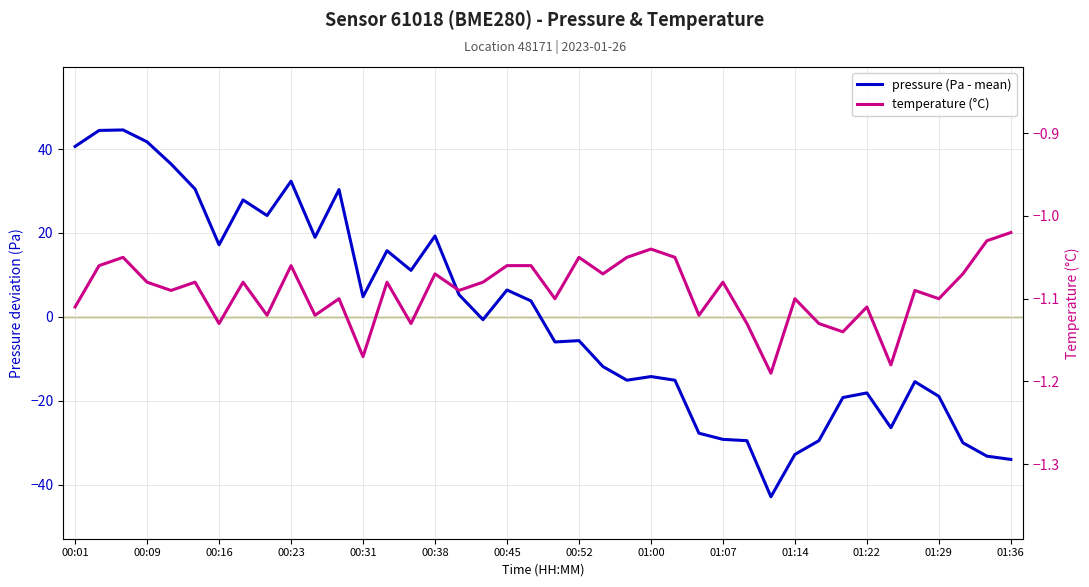

What is the minimum value shown in the chart?

-42.9